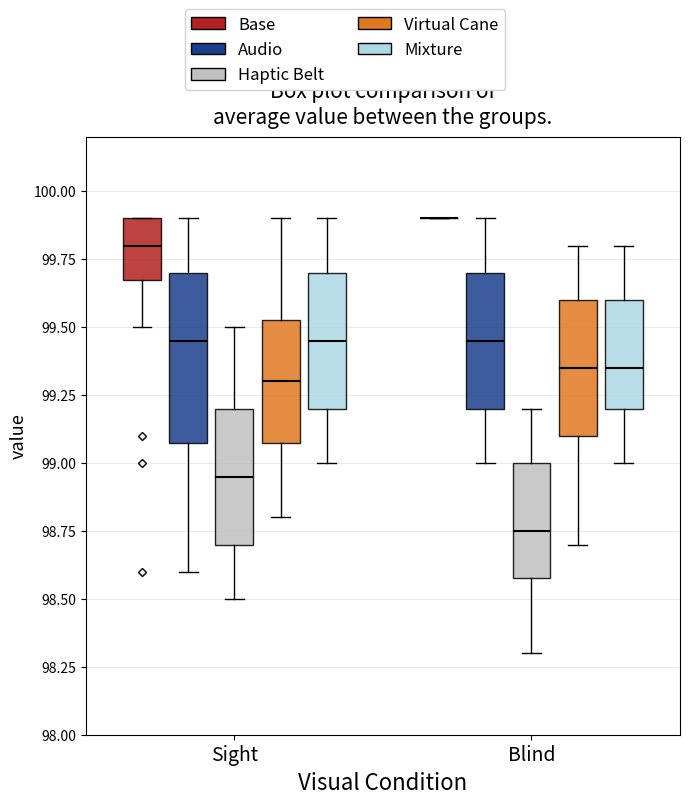

Reading left to right, transcribe this box plot: for each box, give where its median line is, the range the box spans, and where its two whiskers end, as read against the y-axis. The values are not printed on the chart, so give them approximately, as read against the axis.

Sight (Base): median 99.80, box 99.70 to 99.90, whiskers 99.50 to 99.90
Sight (Audio): median 99.45, box 99.10 to 99.70, whiskers 98.60 to 99.90
Sight (Haptic Belt): median 98.95, box 98.70 to 99.20, whiskers 98.50 to 99.50
Sight (Virtual Cane): median 99.30, box 99.10 to 99.55, whiskers 98.80 to 99.90
Sight (Mixture): median 99.45, box 99.20 to 99.70, whiskers 99.00 to 99.90
Blind (Base): box collapsed to a line at 99.90, whiskers 99.90 to 99.90
Blind (Audio): median 99.45, box 99.20 to 99.70, whiskers 99.00 to 99.90
Blind (Haptic Belt): median 98.75, box 98.60 to 99.00, whiskers 98.30 to 99.20
Blind (Virtual Cane): median 99.35, box 99.10 to 99.60, whiskers 98.70 to 99.80
Blind (Mixture): median 99.35, box 99.20 to 99.60, whiskers 99.00 to 99.80